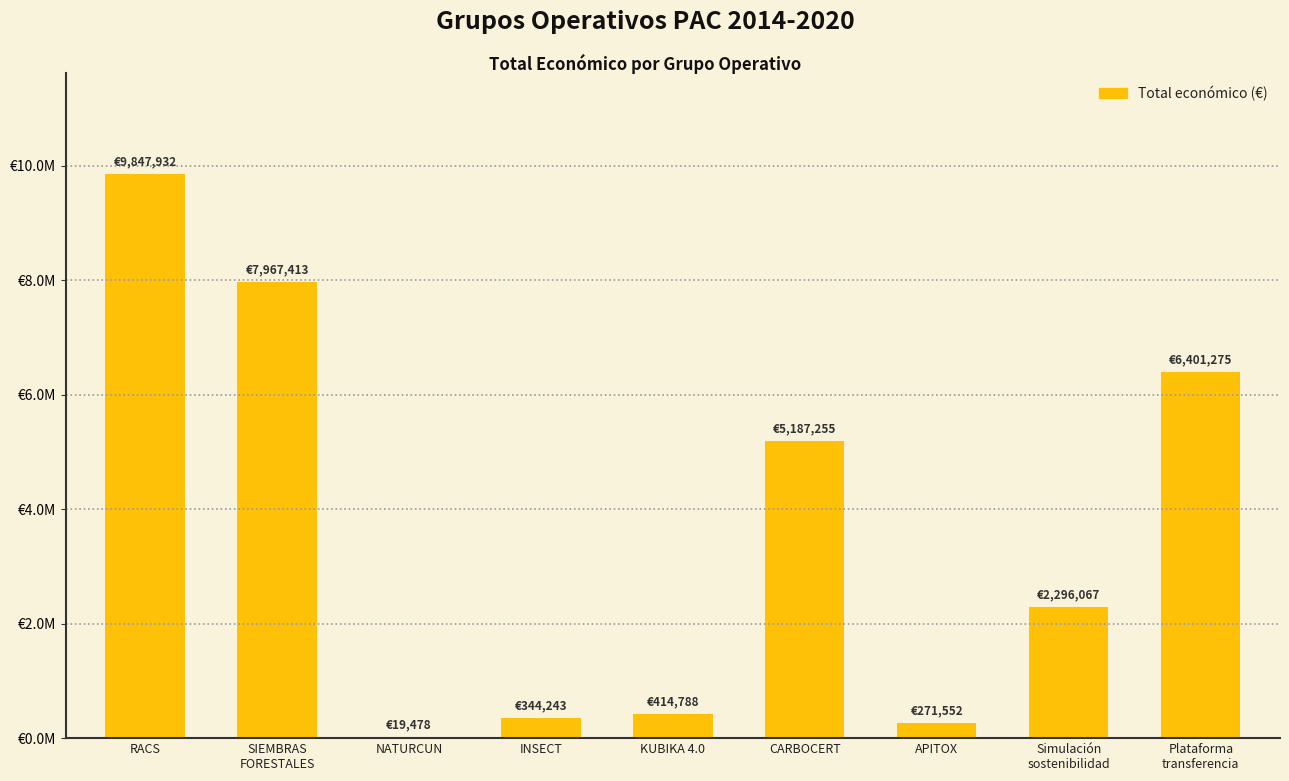

Are the bars horizontal?

No